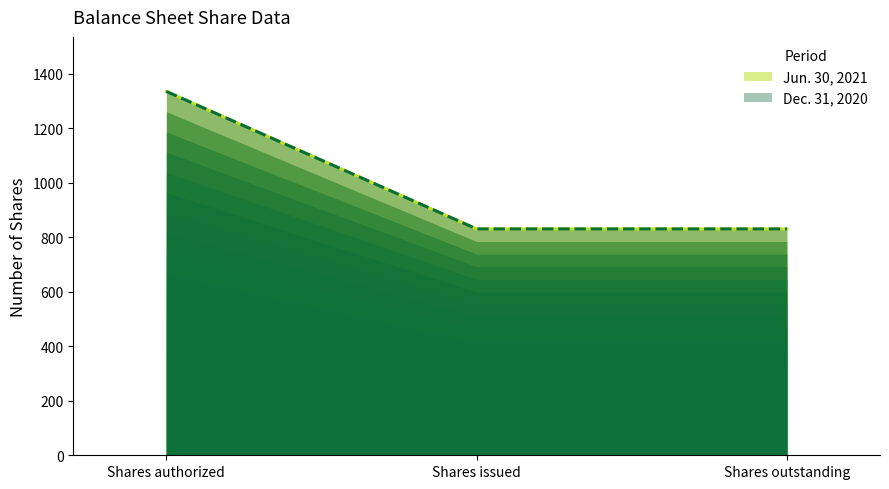

What is the maximum value shown in the chart?

1335.0